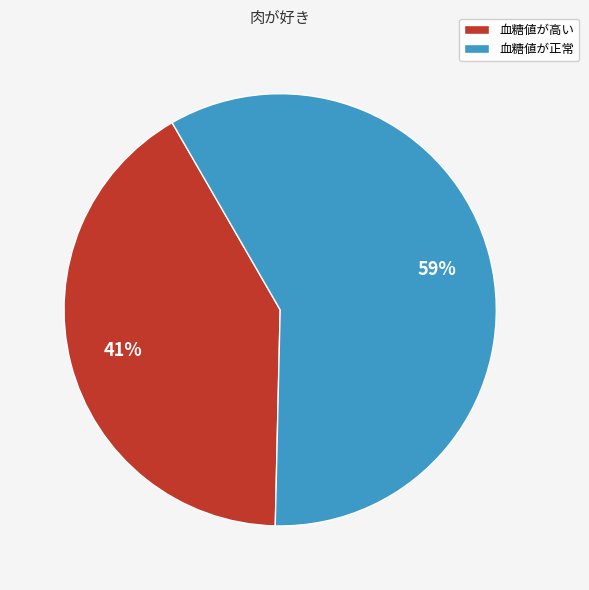

Combined, do 血糖値が正常 and 血糖値が高い account for over 50%?

Yes